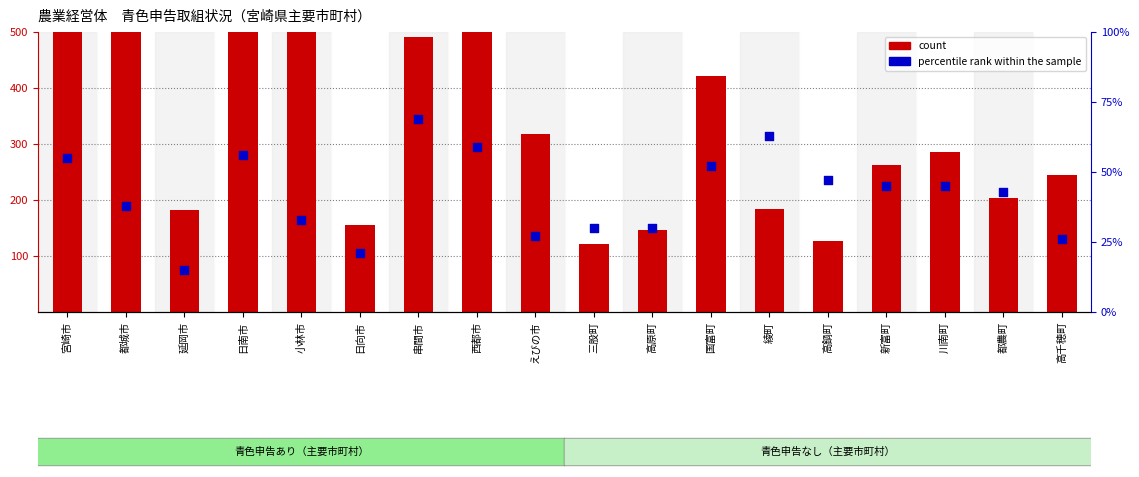

Is the value of percentile rank within the sample at 新富町 greater than the value of count at 高原町?

No